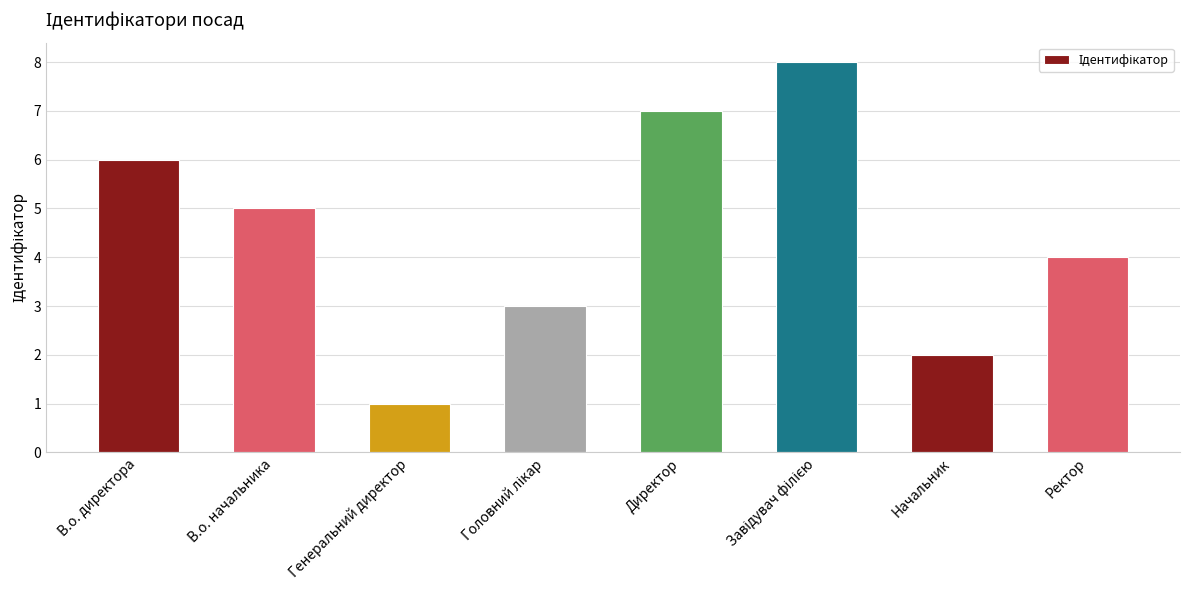

Count the values in the range 3 to 7.

5